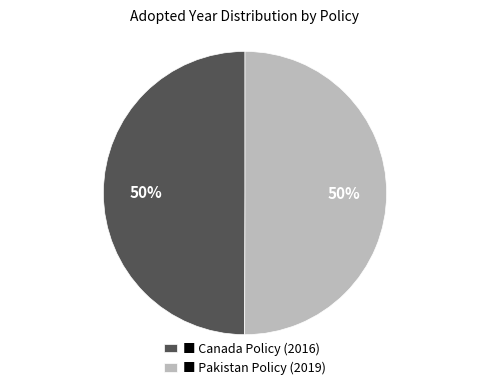

To the nearest percent, what percentage of the pie is ■ Canada Policy (2016)?

50%